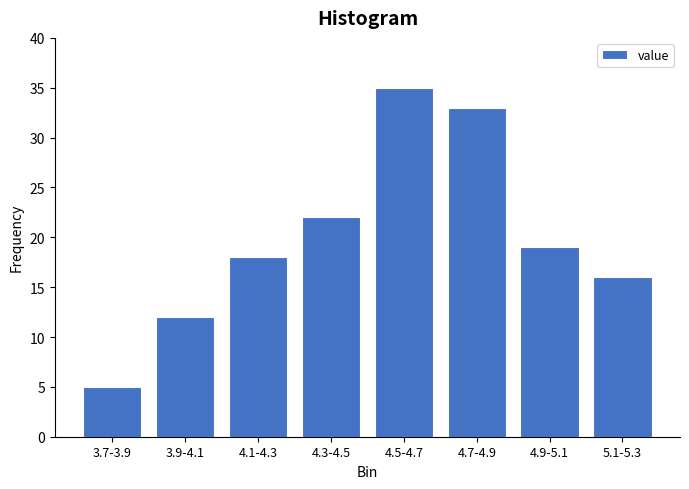

Reading left to right, list all the values displayed in this chart.

3.7-3.9=5	3.9-4.1=12	4.1-4.3=18	4.3-4.5=22	4.5-4.7=35	4.7-4.9=33	4.9-5.1=19	5.1-5.3=16